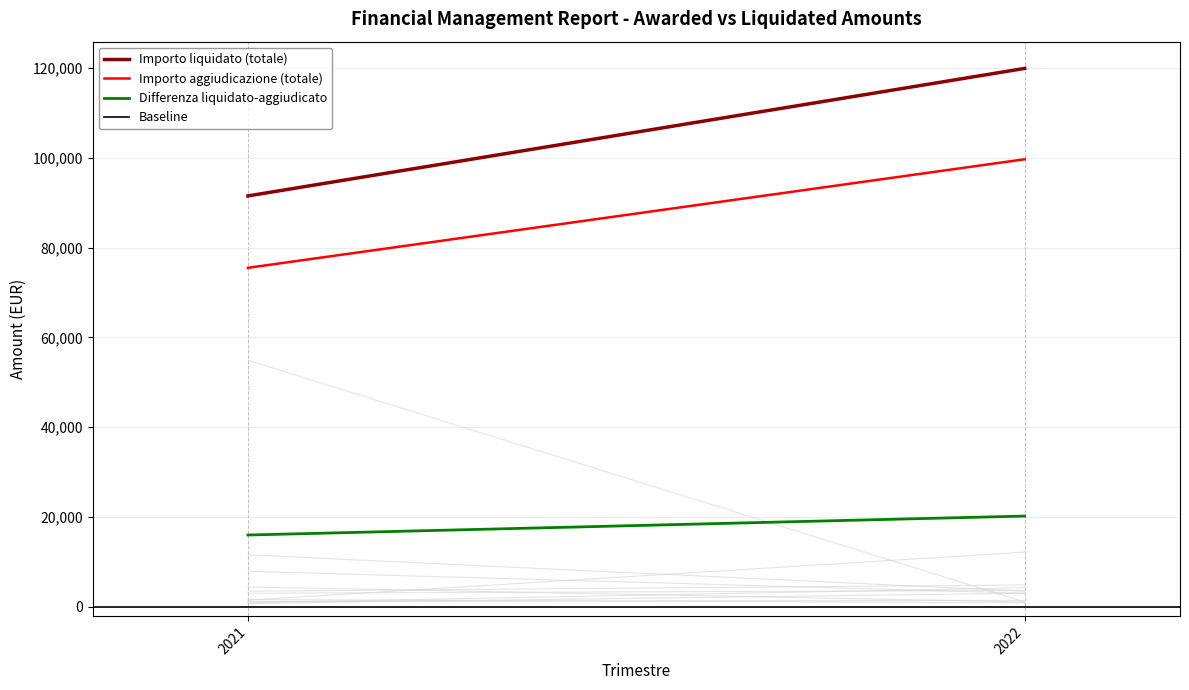

Rank the series by their average value, from highest to lowest.

Importo liquidato (totale), Importo aggiudicazione (totale), Differenza liquidato-aggiudicato, Baseline